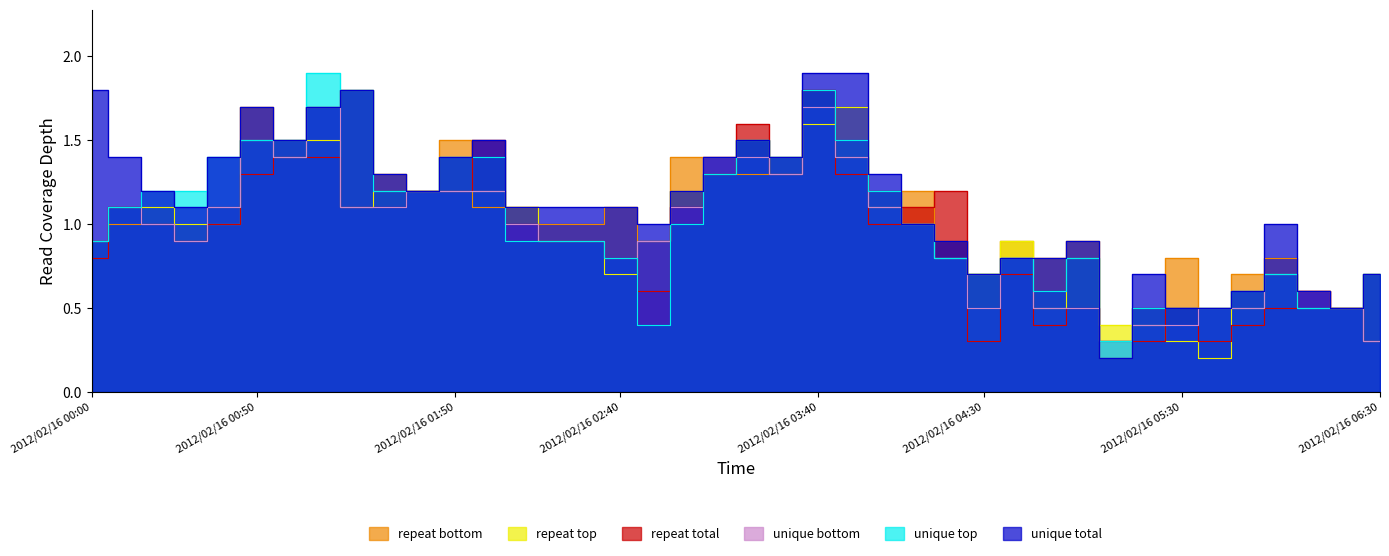

Rank the series at 2012/02/16 04:30 from highest to lowest value.

unique total, unique top, repeat top, repeat bottom, unique bottom, repeat total